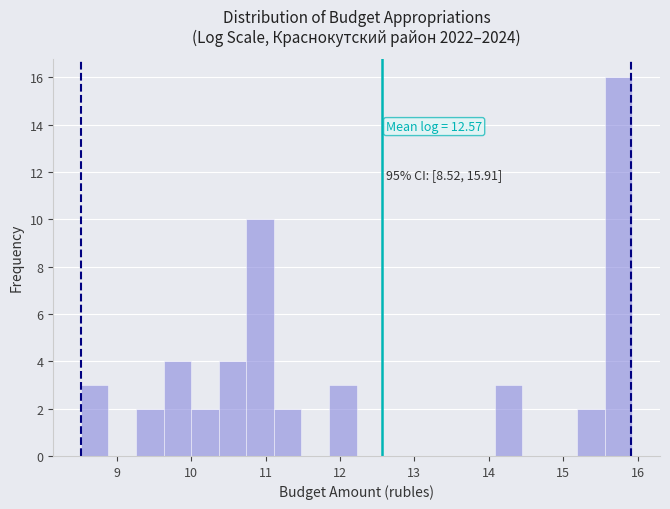

Around what value on the x-axis is the tallest bar? Give the approximate position of its centre, as read against the axis.

15.7